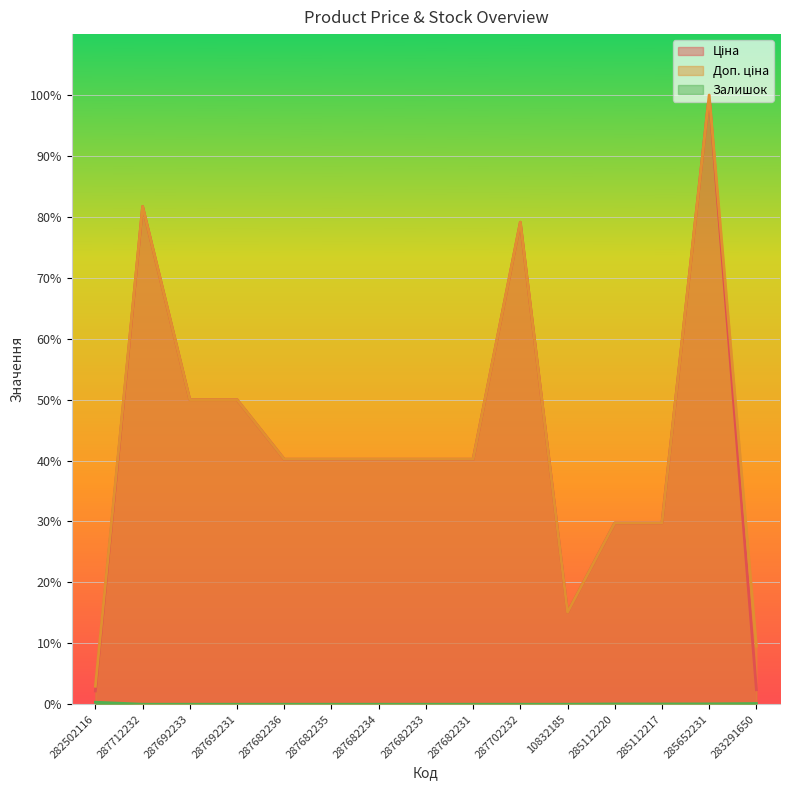

What is the sum of the Ціна values at 287682235 and 285112220?

70.0